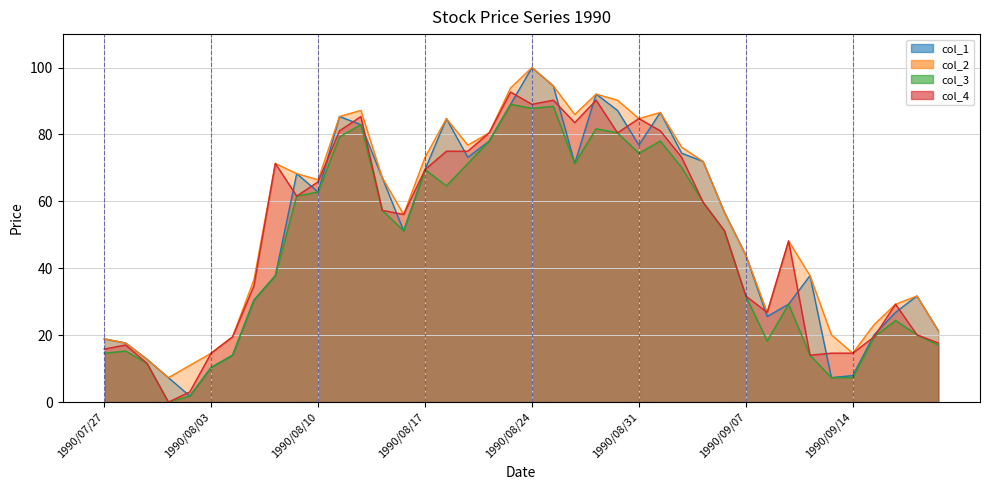

Does the chart have visible grid lines?

Yes